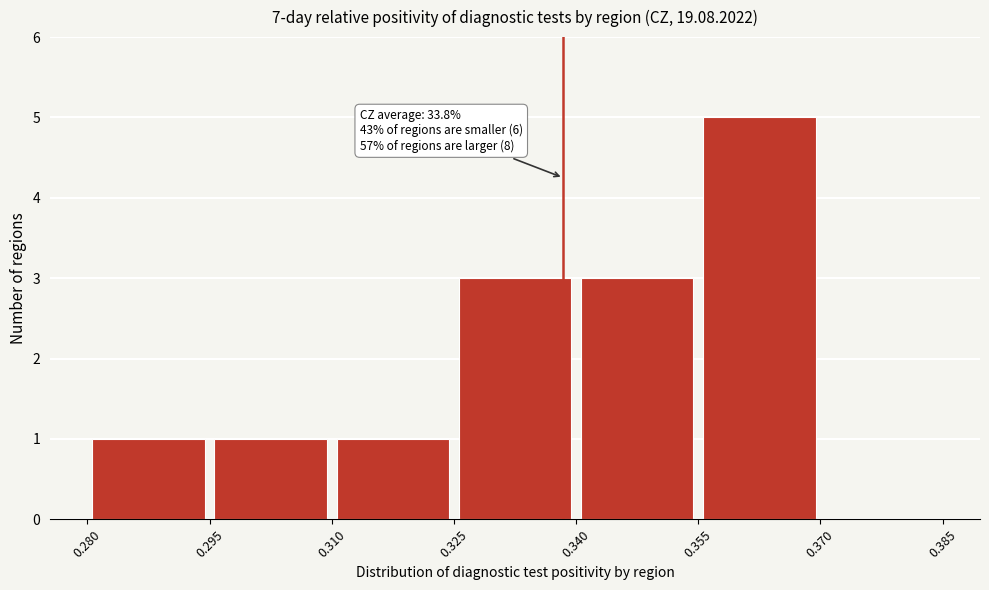

Which range on the x-axis has the tallest bar?

0.355 to 0.370